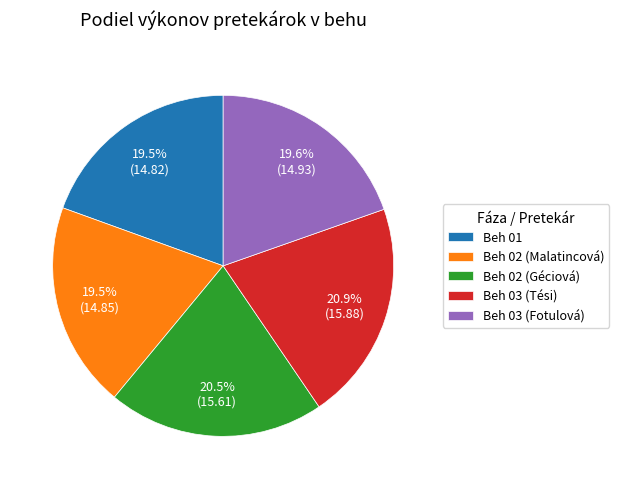

What percentage is the Beh 03 (Tési) slice, to the nearest percent?

21%